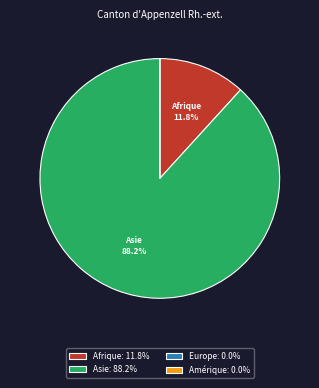

To the nearest percent, what percentage of the pie is Asie?

88%